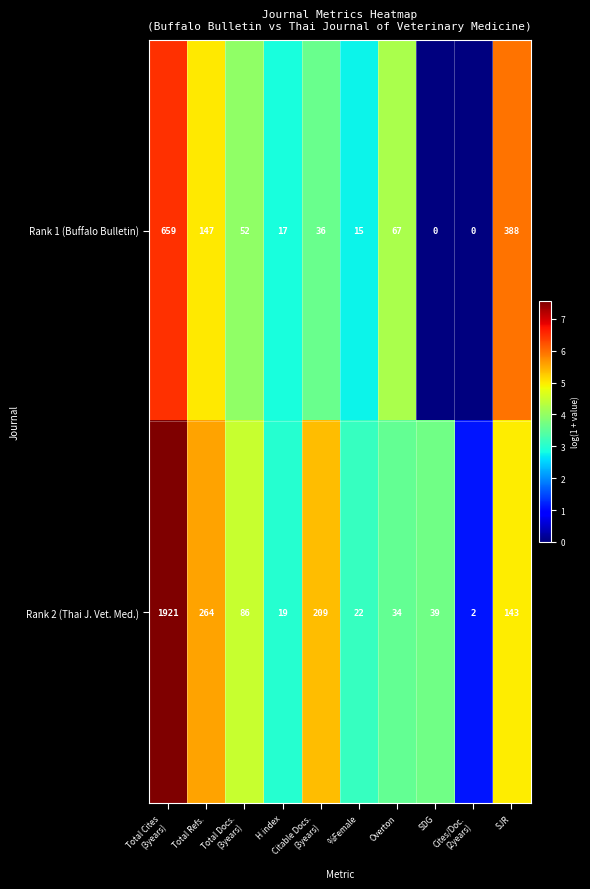

Is it true that Rank 1 (Buffalo Bulletin) equals 238 at SJR?

False